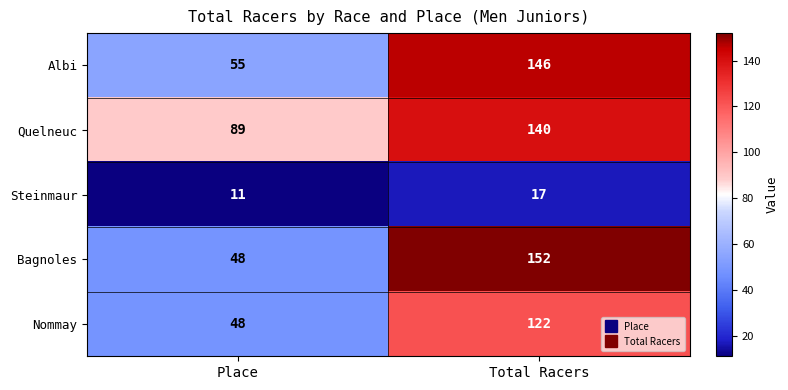

List the series in order of their peak value, highest first.

Bagnoles, Albi, Quelneuc, Nommay, Steinmaur